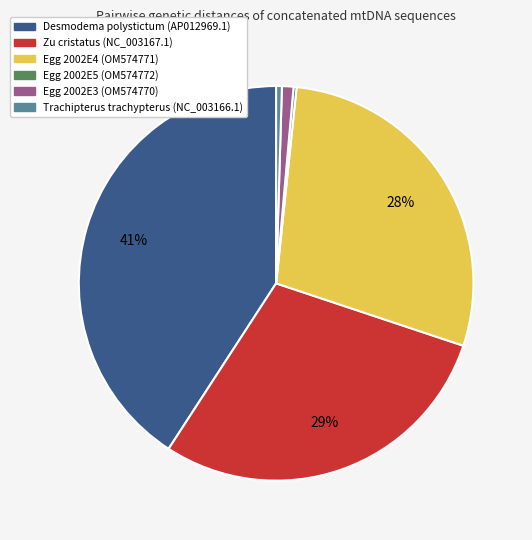

Which has a higher value, Desmodema polystictum (AP012969.1) or Egg 2002E3 (OM574770)?

Desmodema polystictum (AP012969.1)